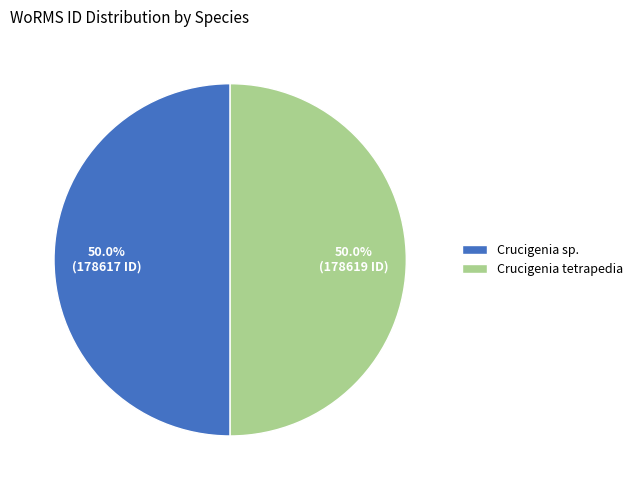

Count the number of slices in the pie.

2